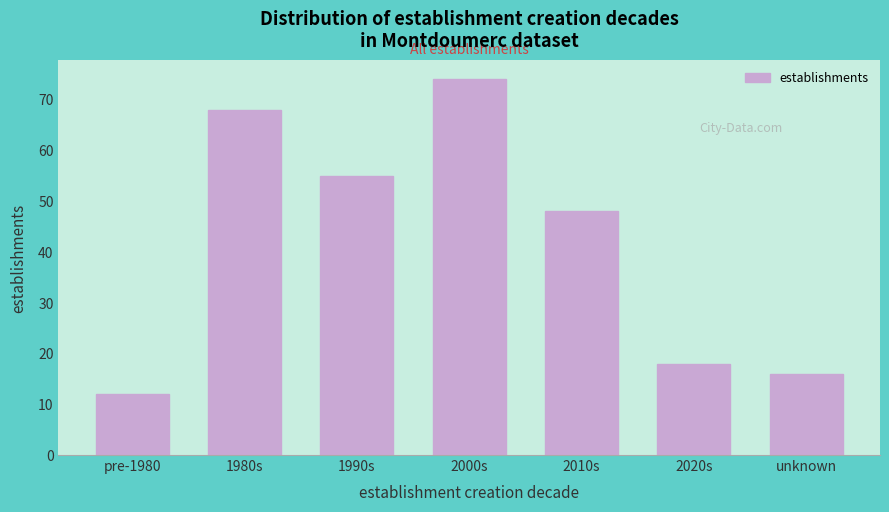

Reading left to right, extract all data points from this chart.

12	68	55	74	48	18	16